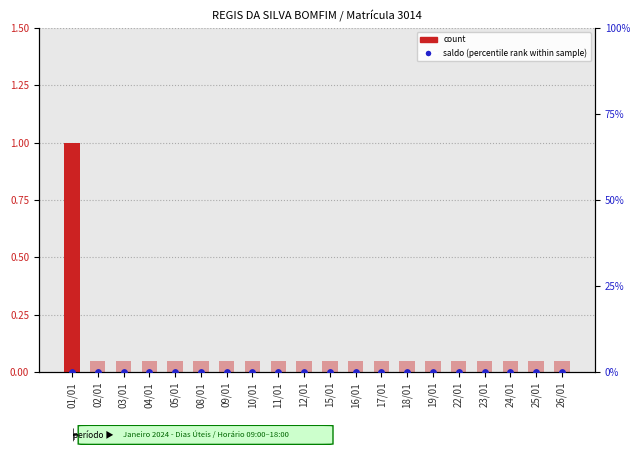

At which category is the sum across all series the highest?

01/01